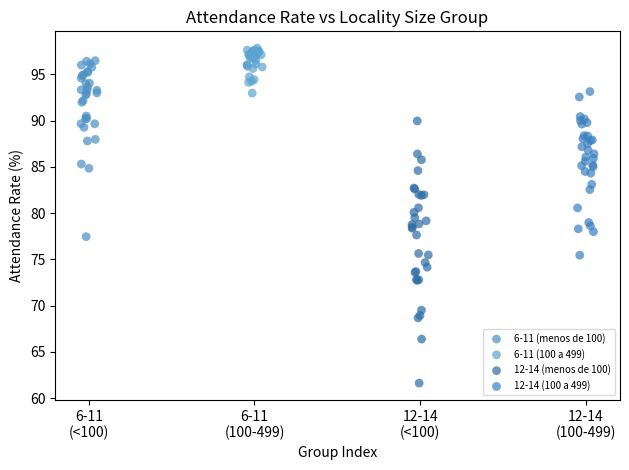

Which series has the largest Y range (max minus min)?

12-14 (menos de 100)